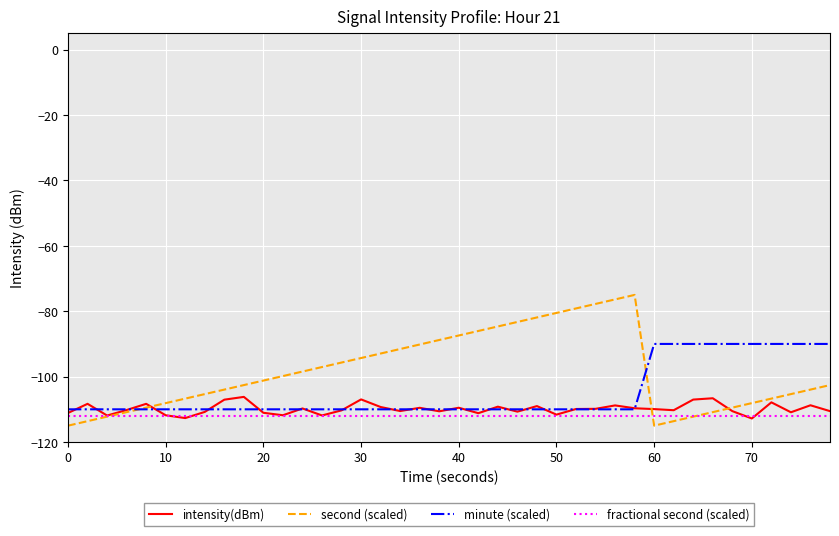

Which series has the largest range (max minus min)?

second (scaled)